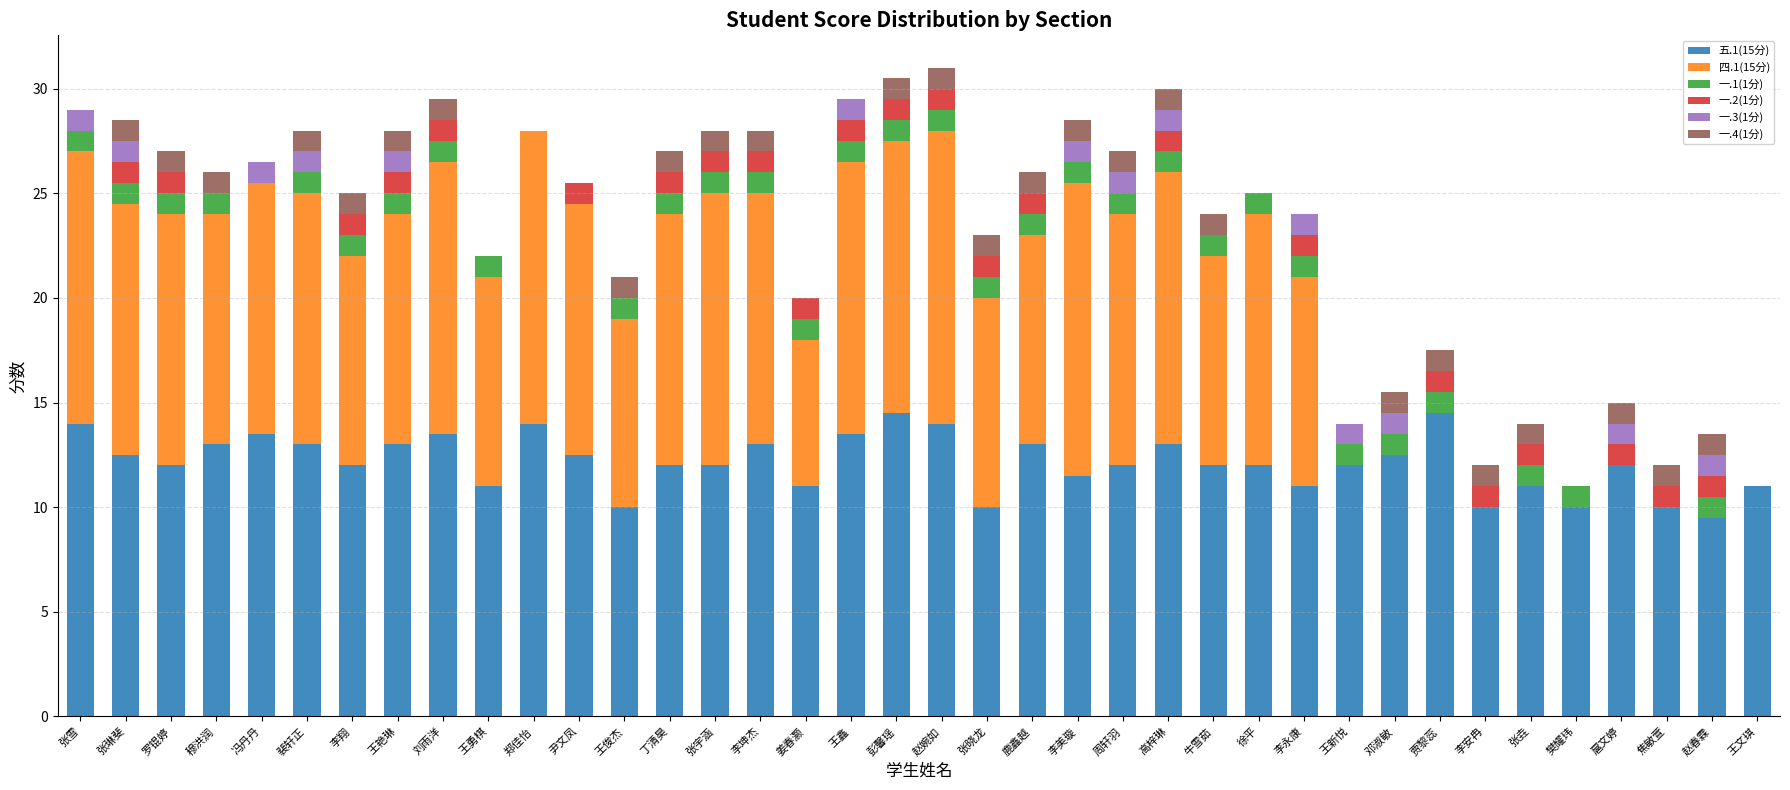

What is the sum of the 五.1(15分) values at 贾黎蕊 and 邓淑敏?

27.0